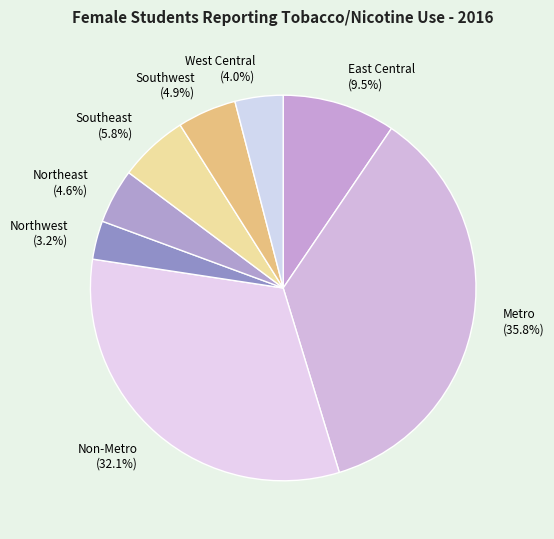

To the nearest percent, what is the combined percentage of Southeast and Non-Metro?

38%